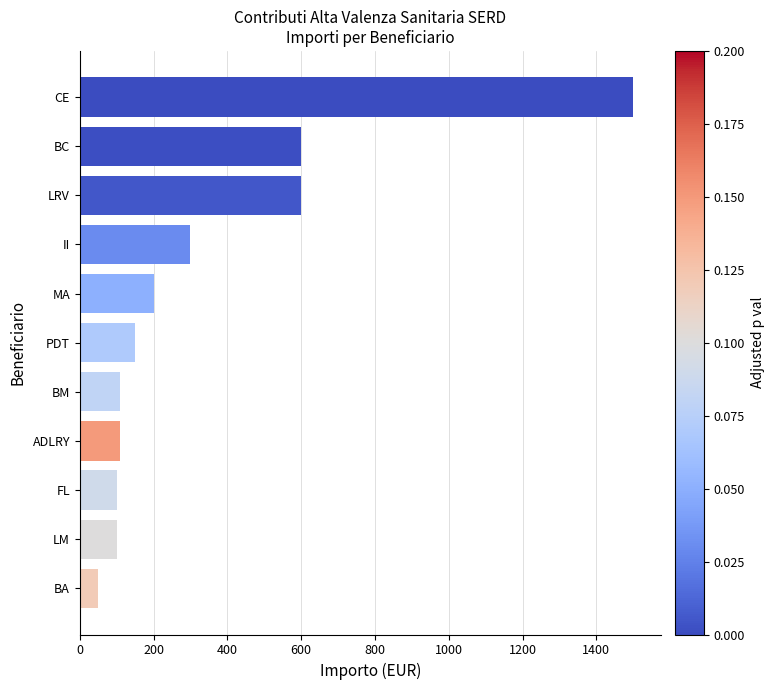

Approximately how many times larger is the value at FL compared to LM?

1.0